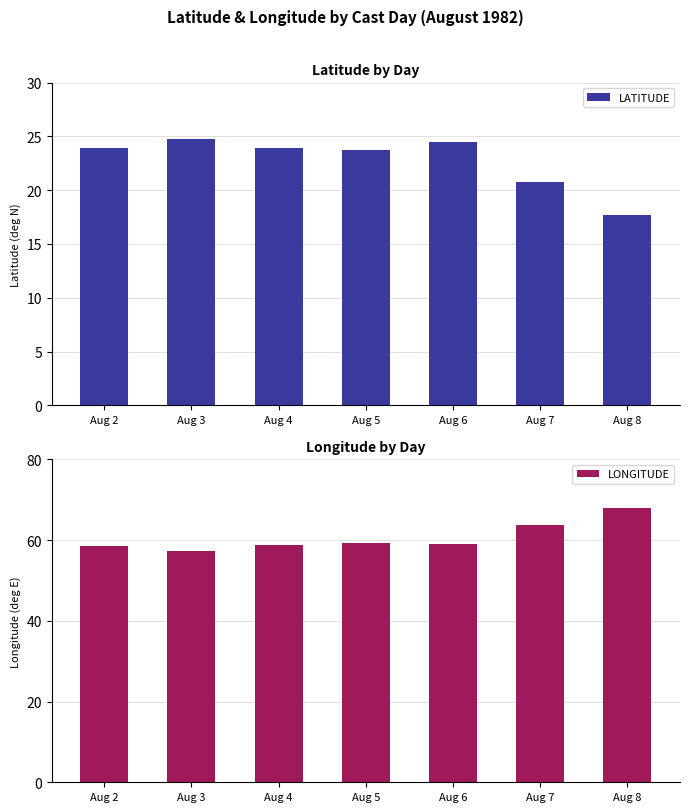

How many data points in LATITUDE are less than 23?

2